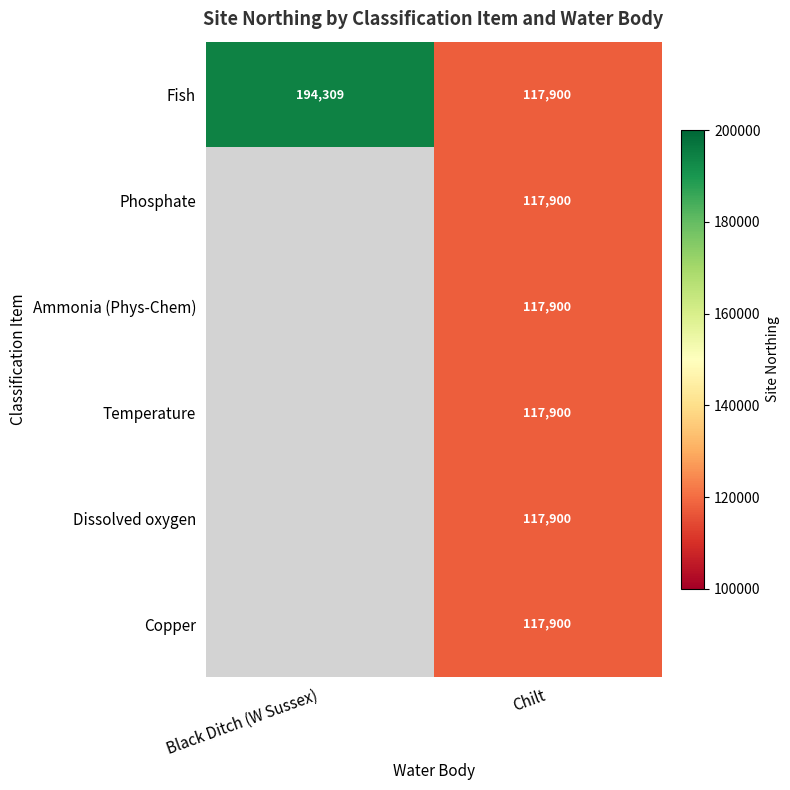

How many values in the Fish series are below 194309?

1